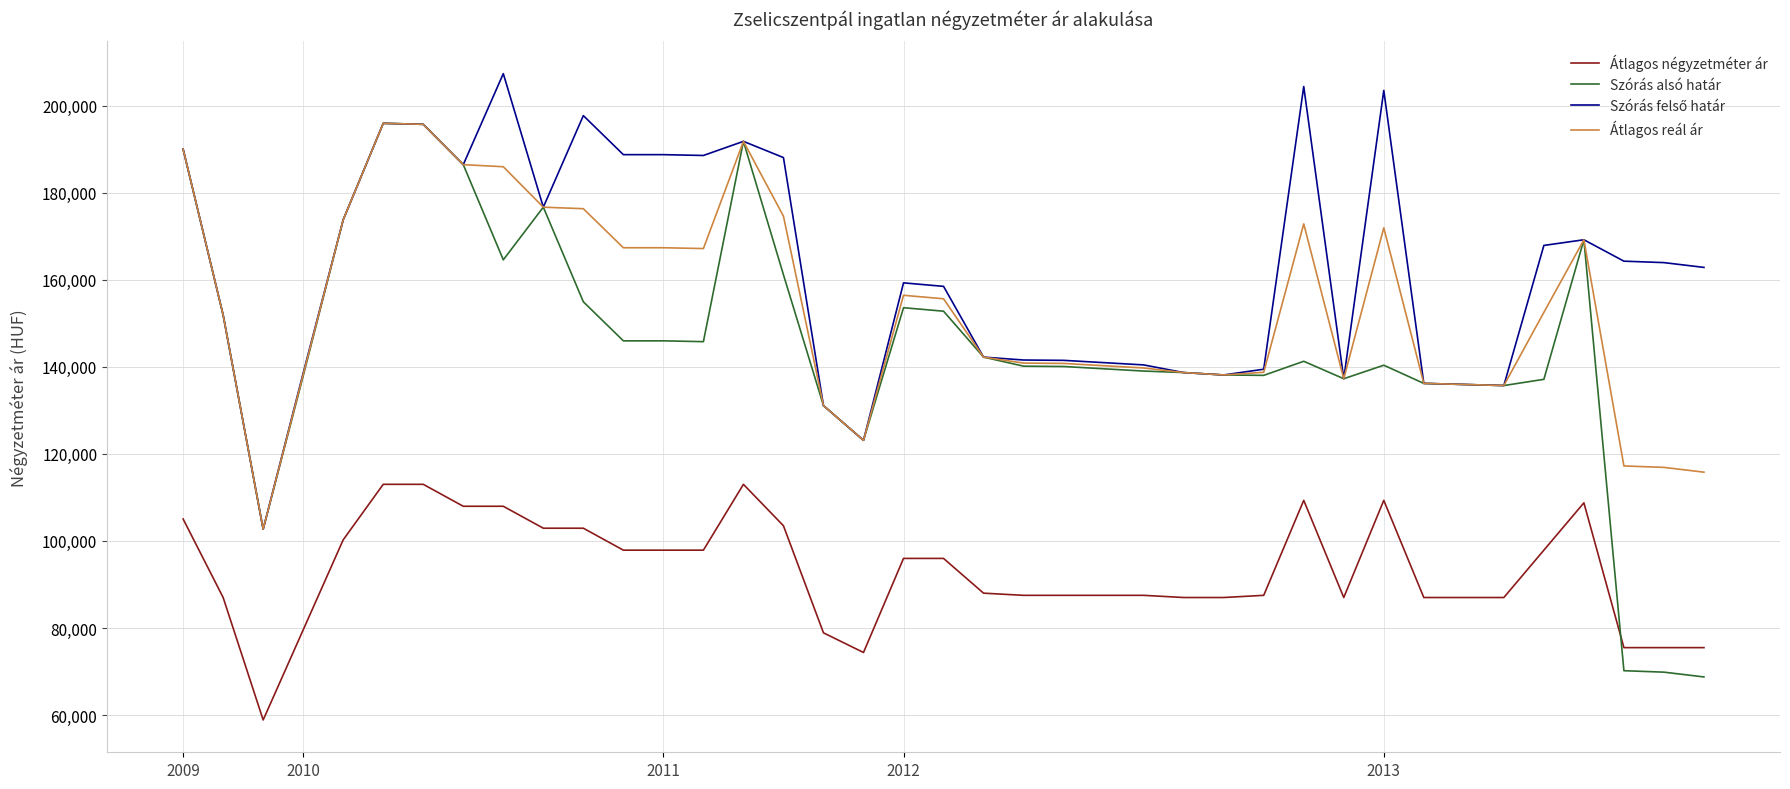

What is the maximum value shown in the chart?

207336